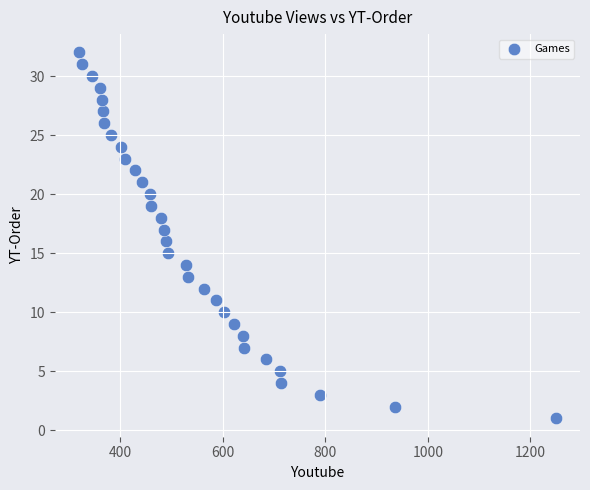

What is the range of Y values (max minus min)?

31